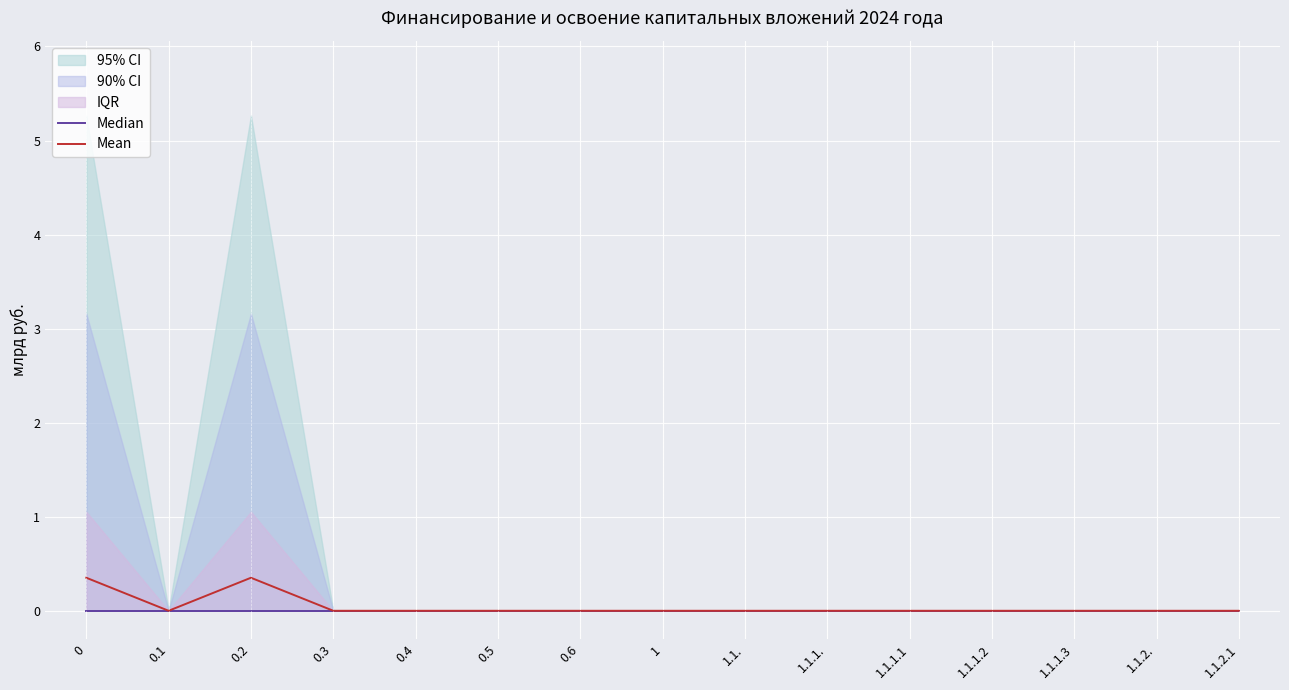

Does the chart display data point markers on the line(s)?

No